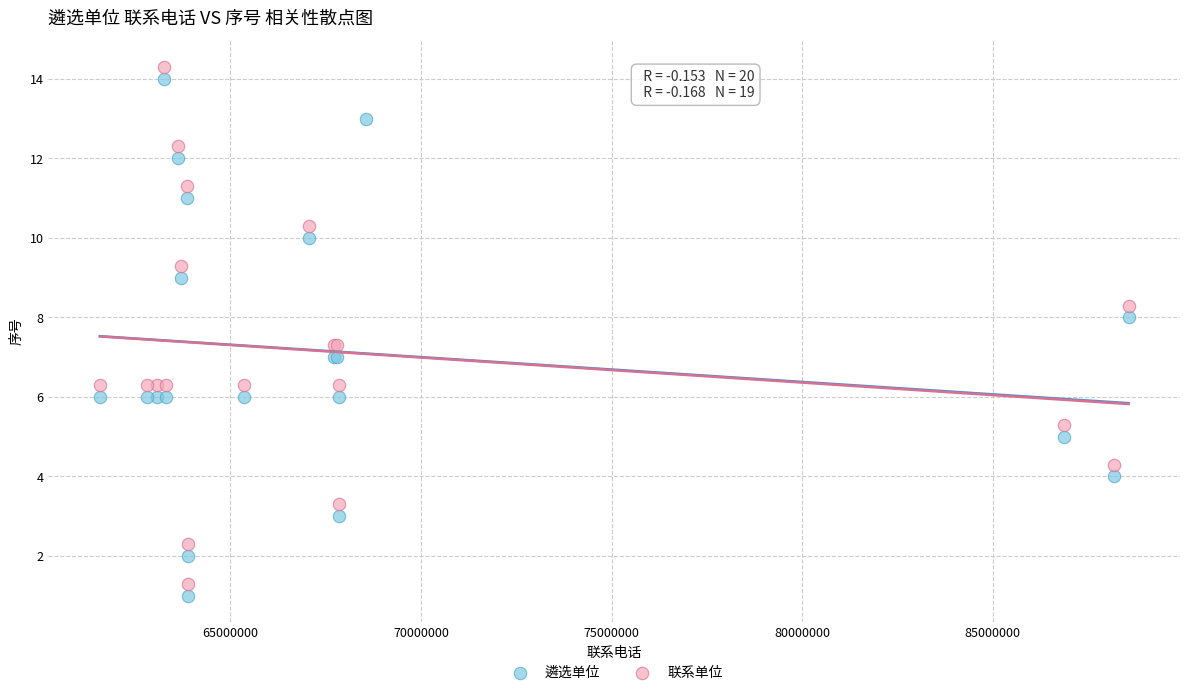

What are all the series names shown in the legend?

遴选单位, 联系单位